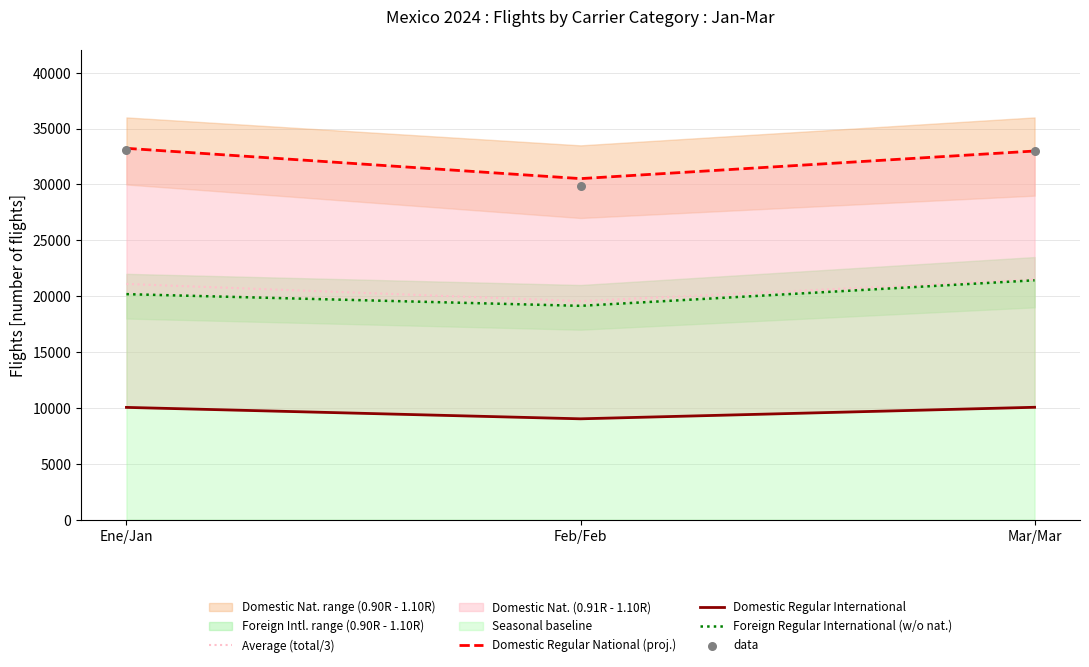

What is the total value across all series at Ene/Jan?

117663